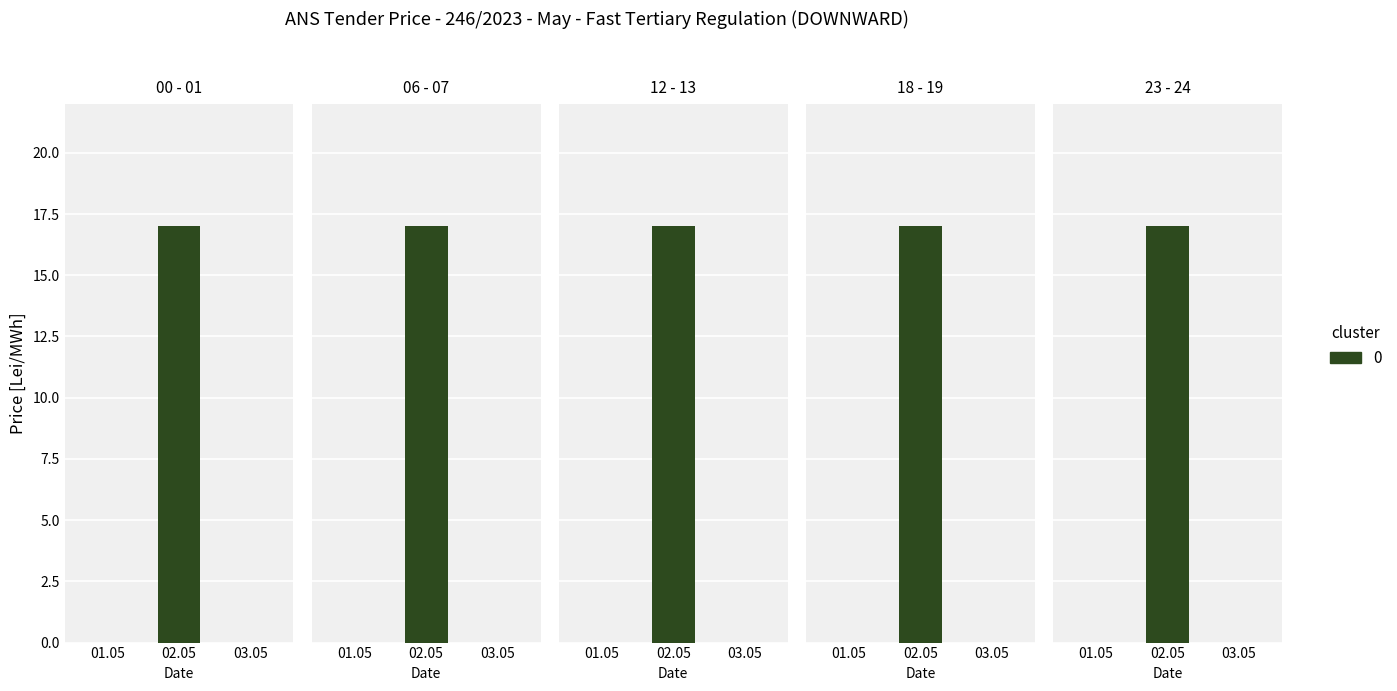

How many positive values does the 06 - 07 series have?

1